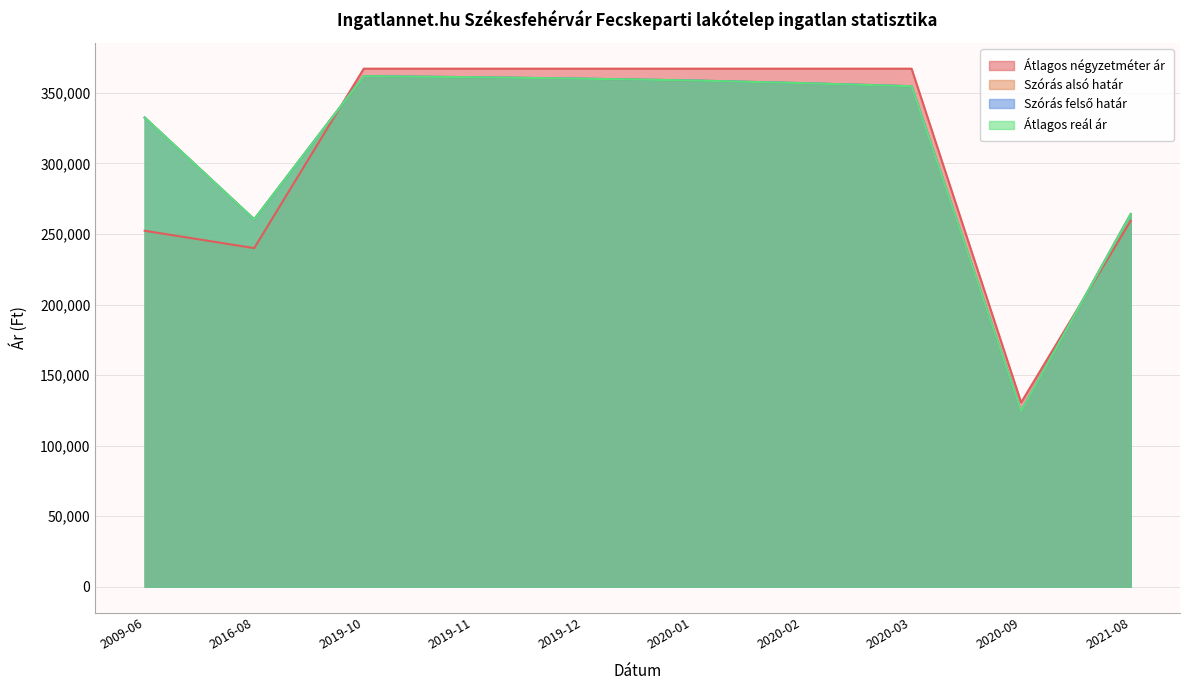

What is the average value of the Átlagos négyzetméter ár series?

308530